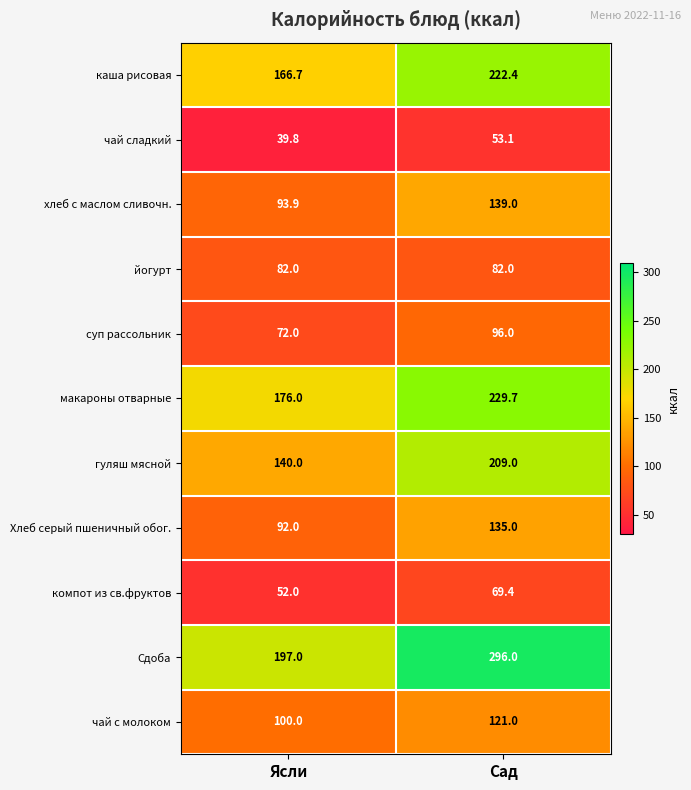

List the labels in order of Хлеб серый пшеничный обог. value, smallest first.

Ясли, Сад